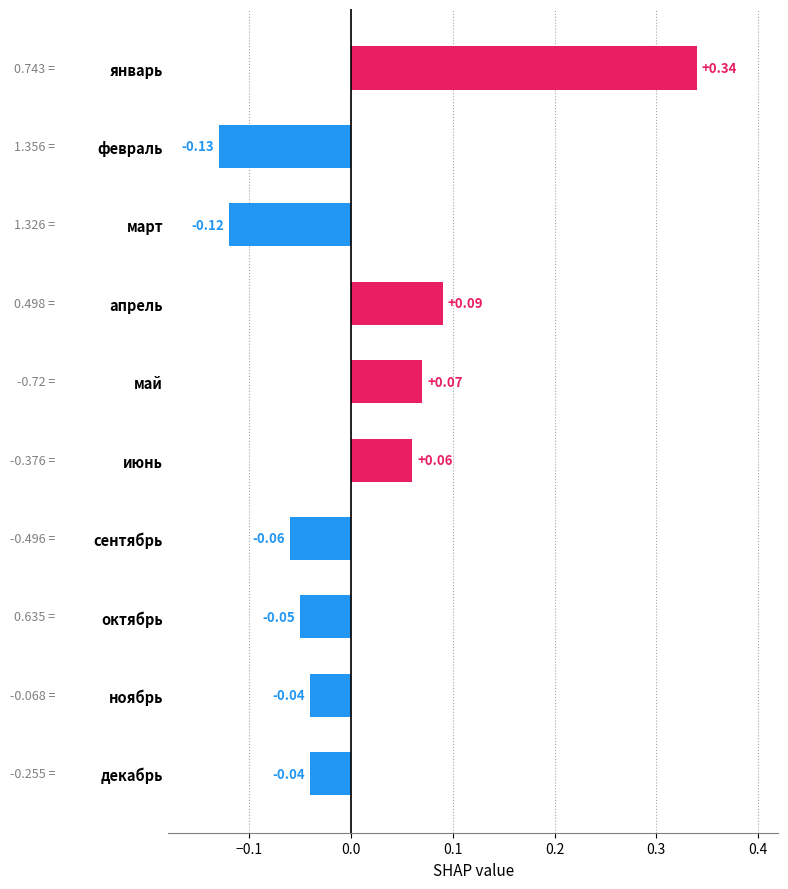

Between февраль and март, which is larger?

март